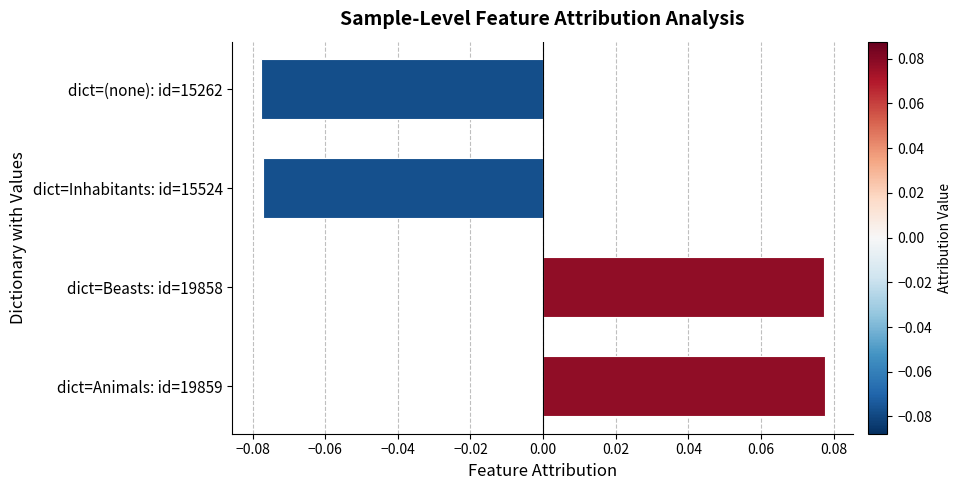

How many data points does each series have?

4